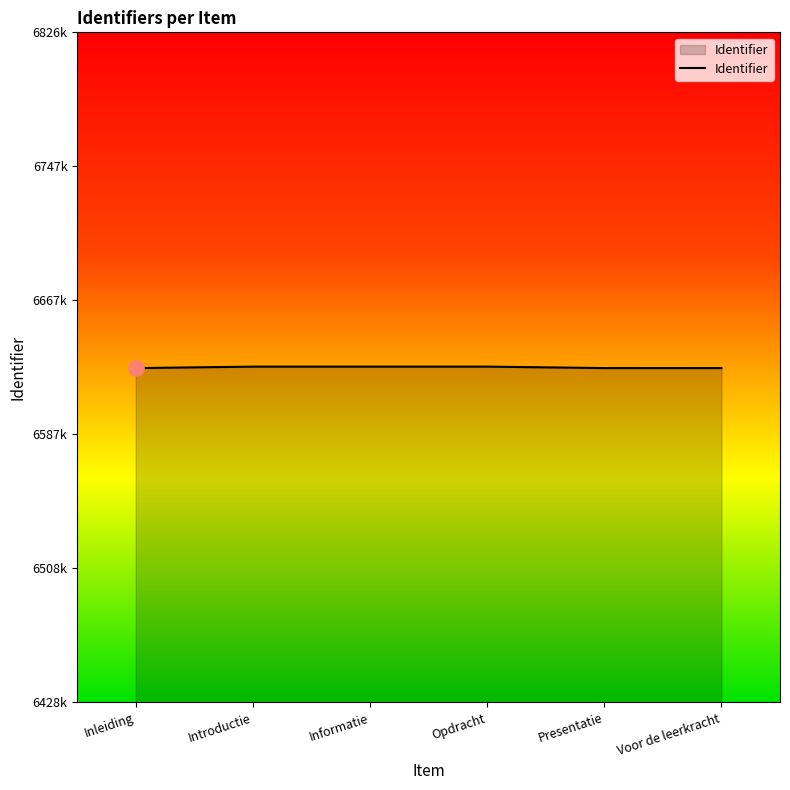

What is the ratio of the value at Informatie to the value at Voor de leerkracht?

1.0